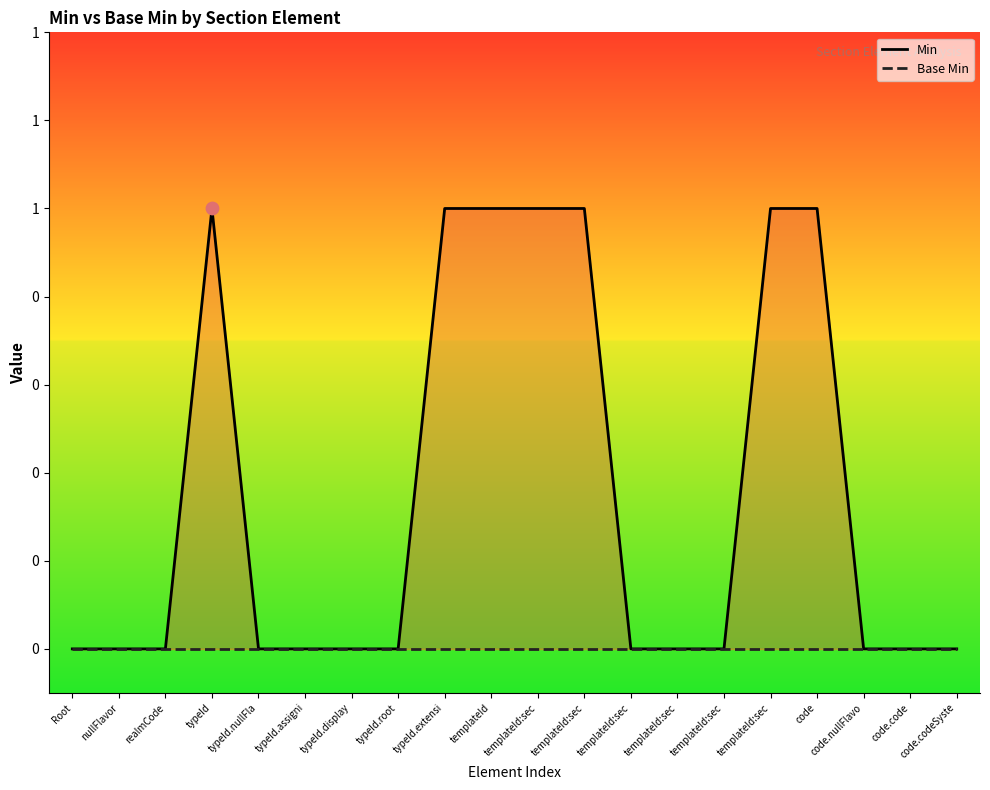

Is the value of Min at templateId:sec greater than the value of Base Min at templateId?

Yes